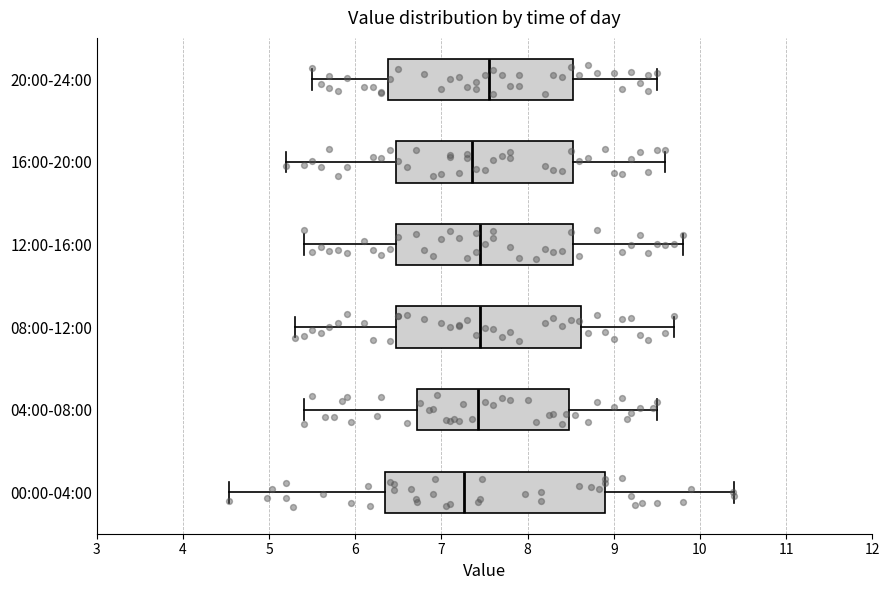

Reading bottom to top, transcribe this box plot: for each box, give where its median line is, the range the box spans, and where its two whiskers end, as read against the x-axis. The values are not printed on the chart, so give them approximately, as read against the axis.

00:00-04:00: median 7.3, box 6.3 to 8.9, whiskers 4.5 to 10.4
04:00-08:00: median 7.4, box 6.7 to 8.5, whiskers 5.4 to 9.5
08:00-12:00: median 7.5, box 6.5 to 8.6, whiskers 5.3 to 9.7
12:00-16:00: median 7.5, box 6.5 to 8.5, whiskers 5.4 to 9.8
16:00-20:00: median 7.4, box 6.5 to 8.5, whiskers 5.2 to 9.6
20:00-24:00: median 7.6, box 6.4 to 8.5, whiskers 5.5 to 9.5